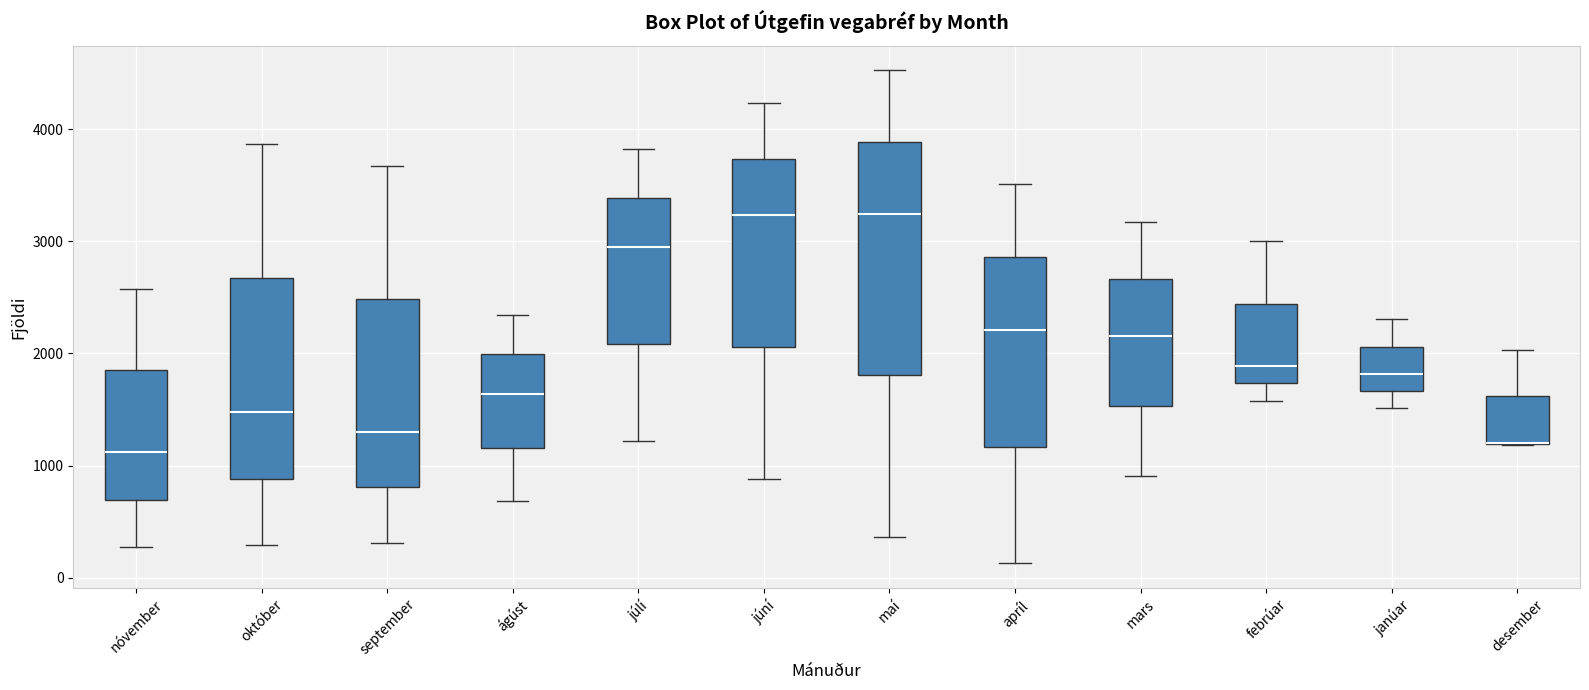

Reading left to right, transcribe this box plot: for each box, give where its median line is, the range the box spans, and where its two whiskers end, as read against the y-axis. The values are not printed on the chart, so give them approximately, as read against the axis.

nóvember: median 1100, box 700 to 1800, whiskers 300 to 2600
október: median 1500, box 900 to 2700, whiskers 300 to 3900
september: median 1300, box 800 to 2500, whiskers 300 to 3700
ágúst: median 1600, box 1200 to 2000, whiskers 700 to 2300
júlí: median 2900, box 2100 to 3400, whiskers 1200 to 3800
júní: median 3200, box 2100 to 3700, whiskers 900 to 4200
maí: median 3200, box 1800 to 3900, whiskers 400 to 4500
apríl: median 2200, box 1200 to 2900, whiskers 100 to 3500
mars: median 2200, box 1500 to 2700, whiskers 900 to 3200
febrúar: median 1900, box 1700 to 2400, whiskers 1600 to 3000
janúar: median 1800, box 1700 to 2100, whiskers 1500 to 2300
desember: median 1200 (drawn on the box's lower edge), box 1200 to 1600, whiskers 1200 to 2000